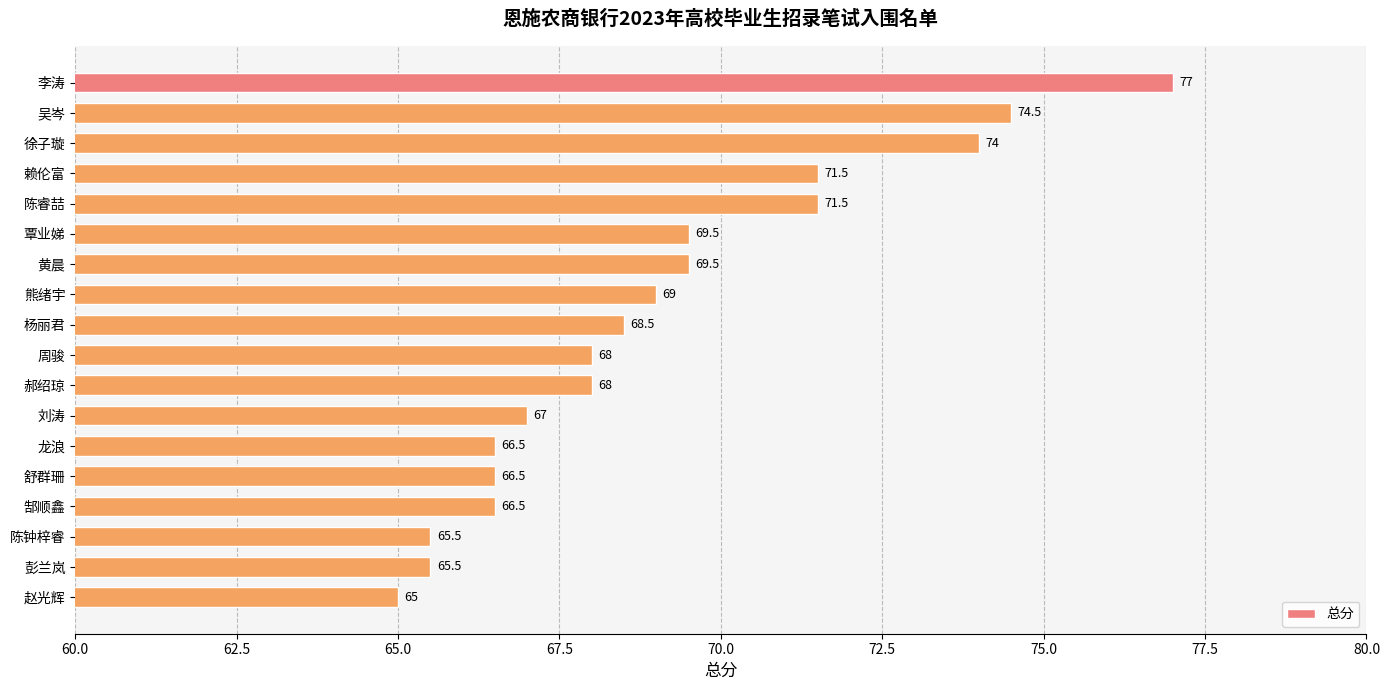

The chart shows a value of 66.5 at 郜顺鑫. True or false?

True